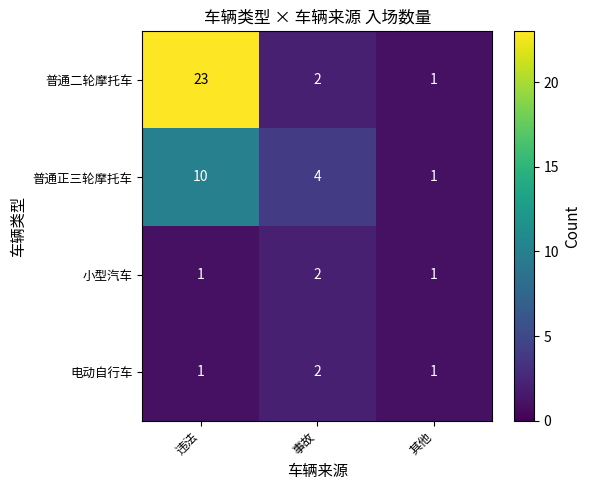

Which category has the lowest value in the 普通正三轮摩托车 series?

其他